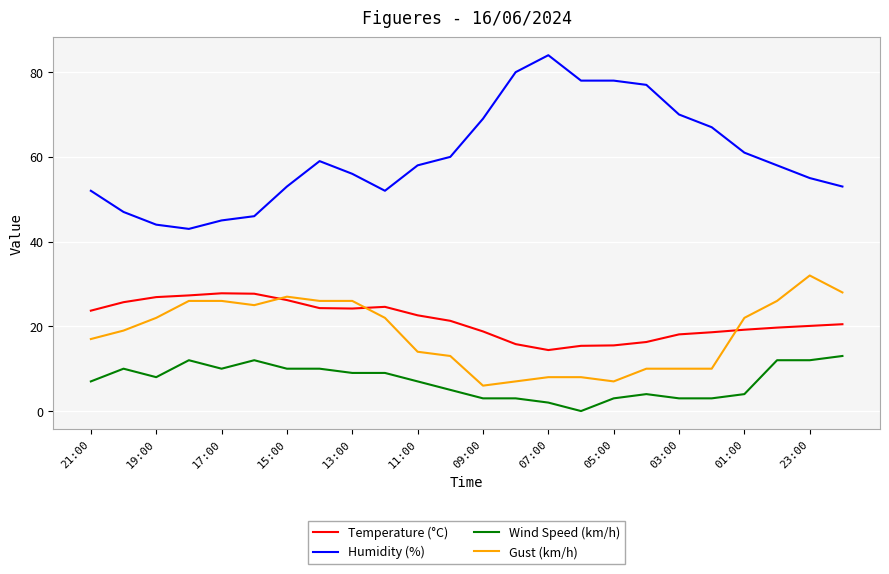

Which series has the largest total across all categories?

Humidity (%)